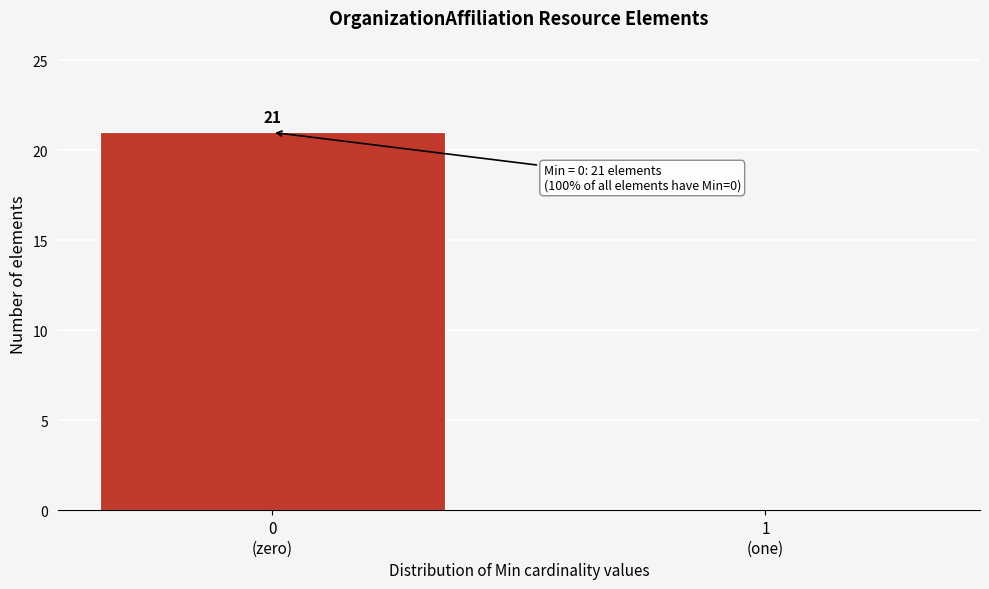

What is the maximum value shown in the chart?

21